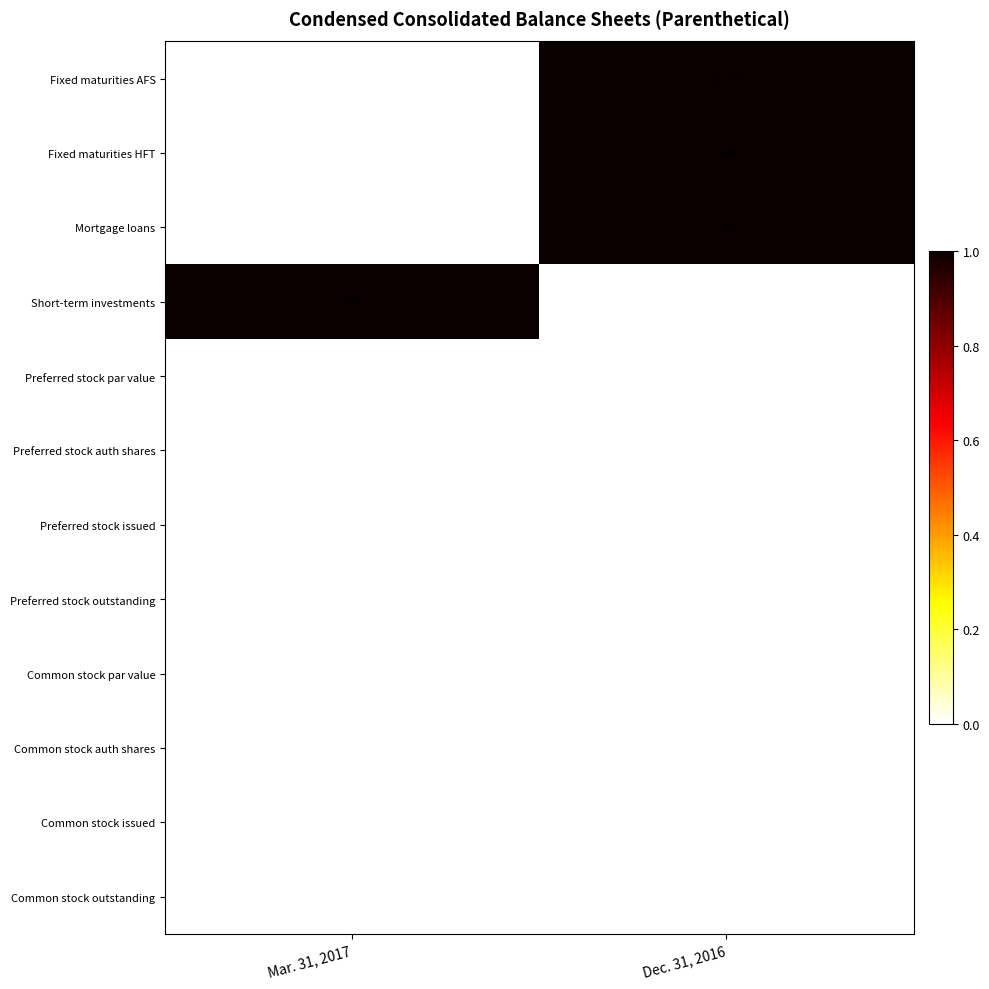

At which category is the sum across all series the highest?

Dec. 31, 2016